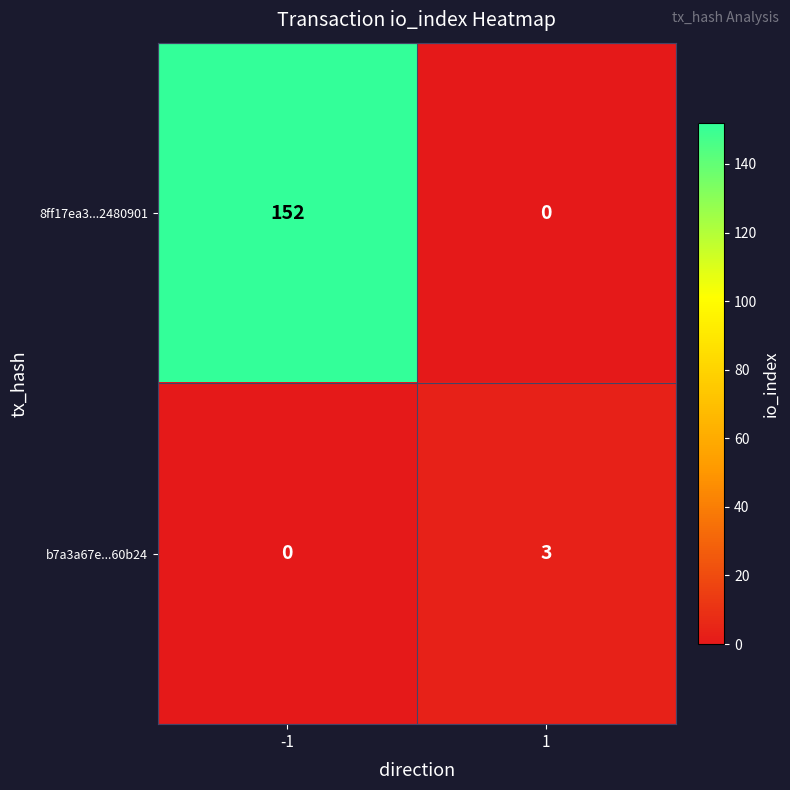

How many data points does each series have?

2